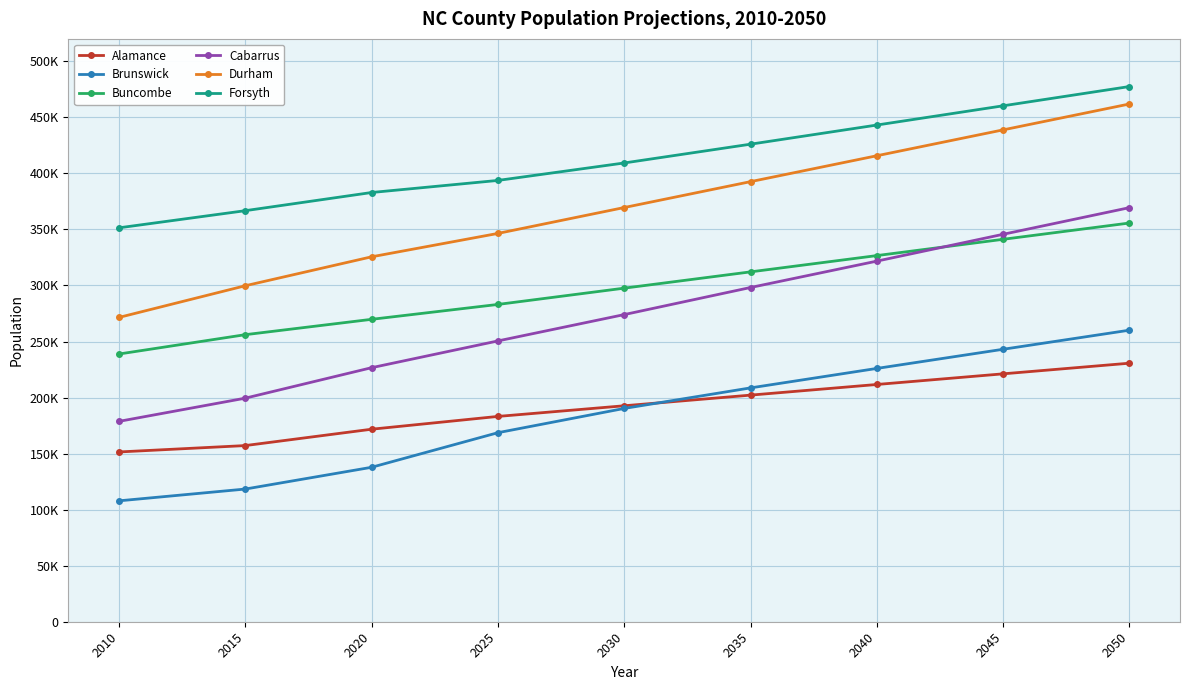

Read the Brunswick value at 2010, to the nearest 10.

107860